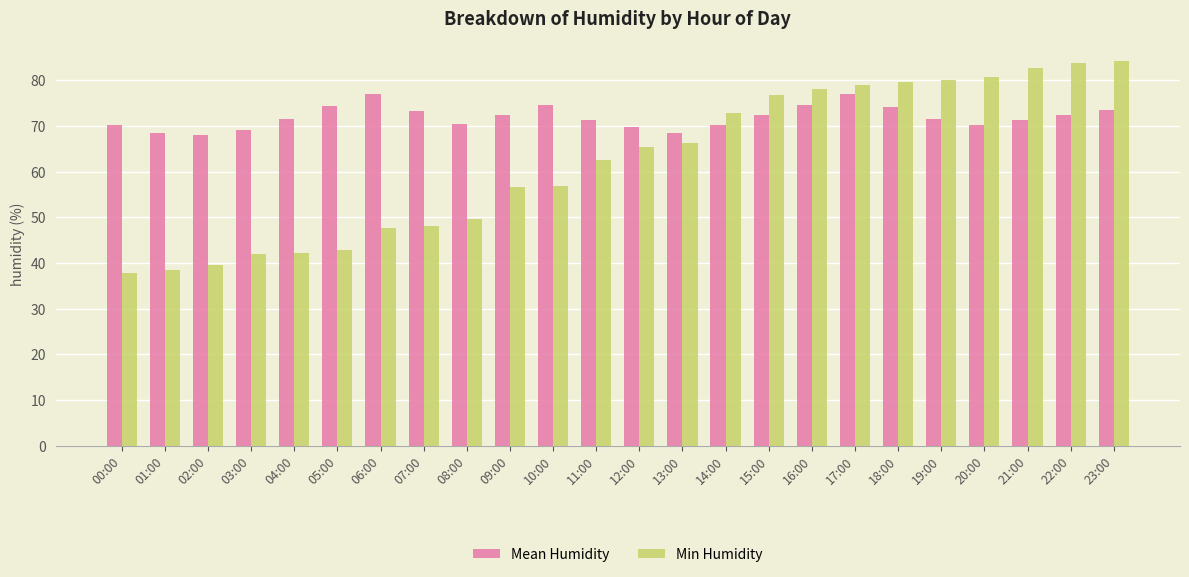

How many bars are there in each group?

2